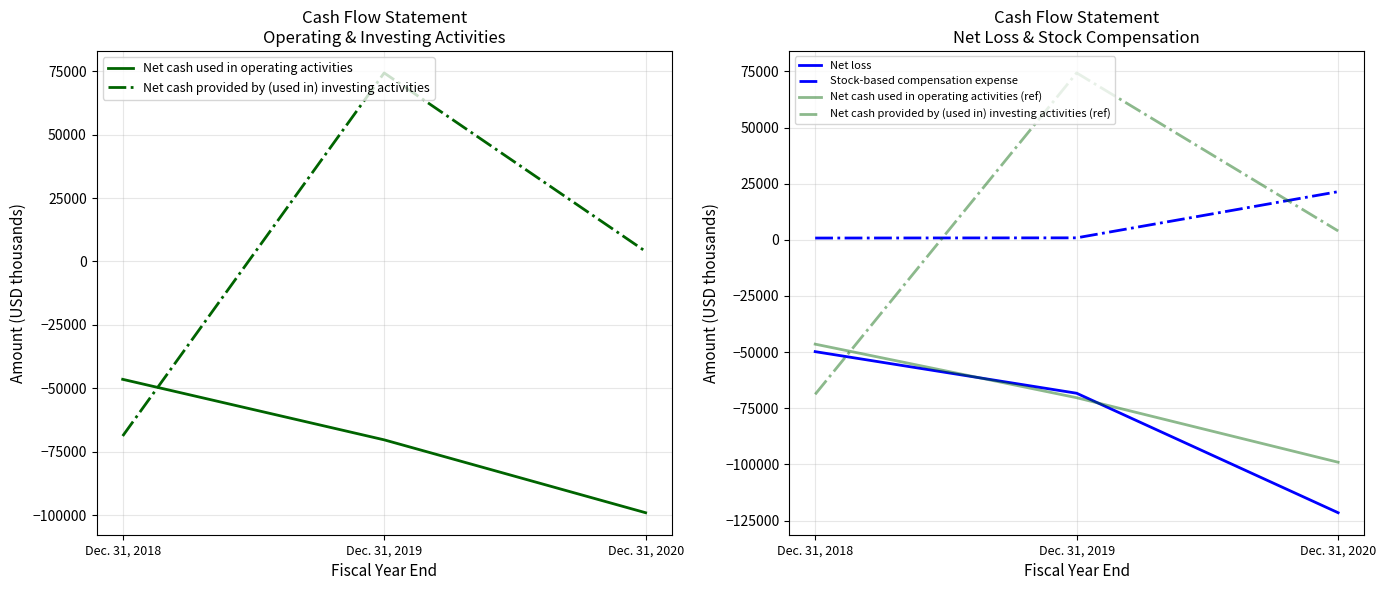

At which label is Net cash used in operating activities (ref) closest to -72728?

Dec. 31, 2019